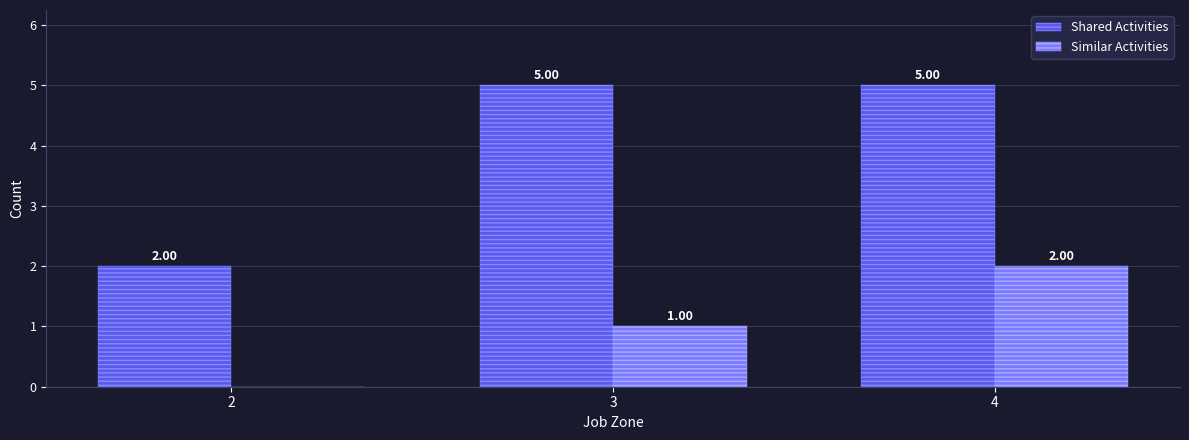

Between 2 and 4, which series saw the biggest shift?

Shared Activities